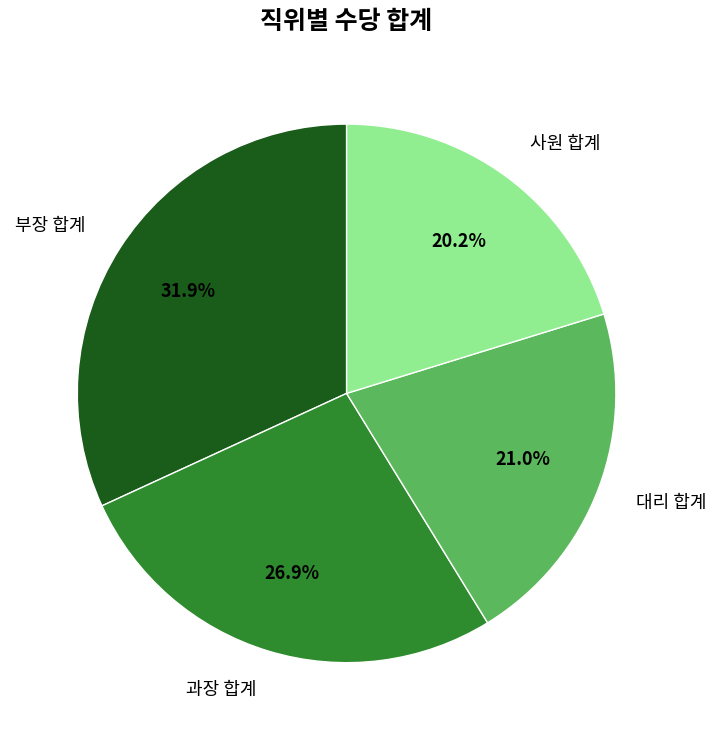

Which slice is the largest?

부장 합계